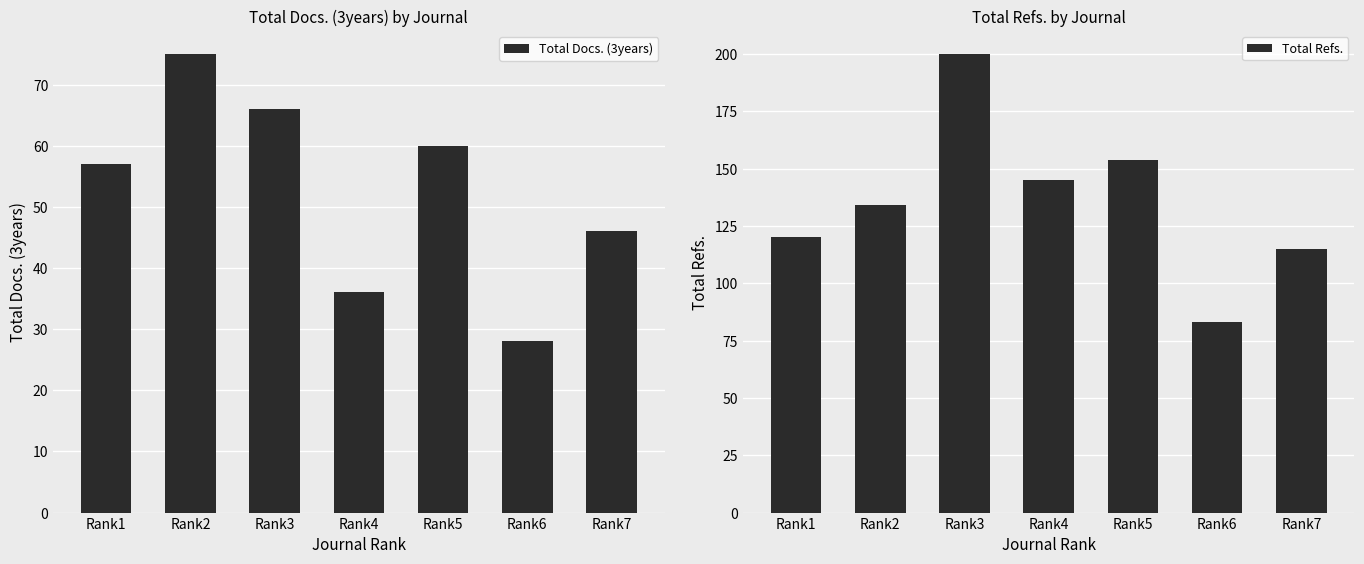

How many values in the Total Refs. series exceed 134?

3